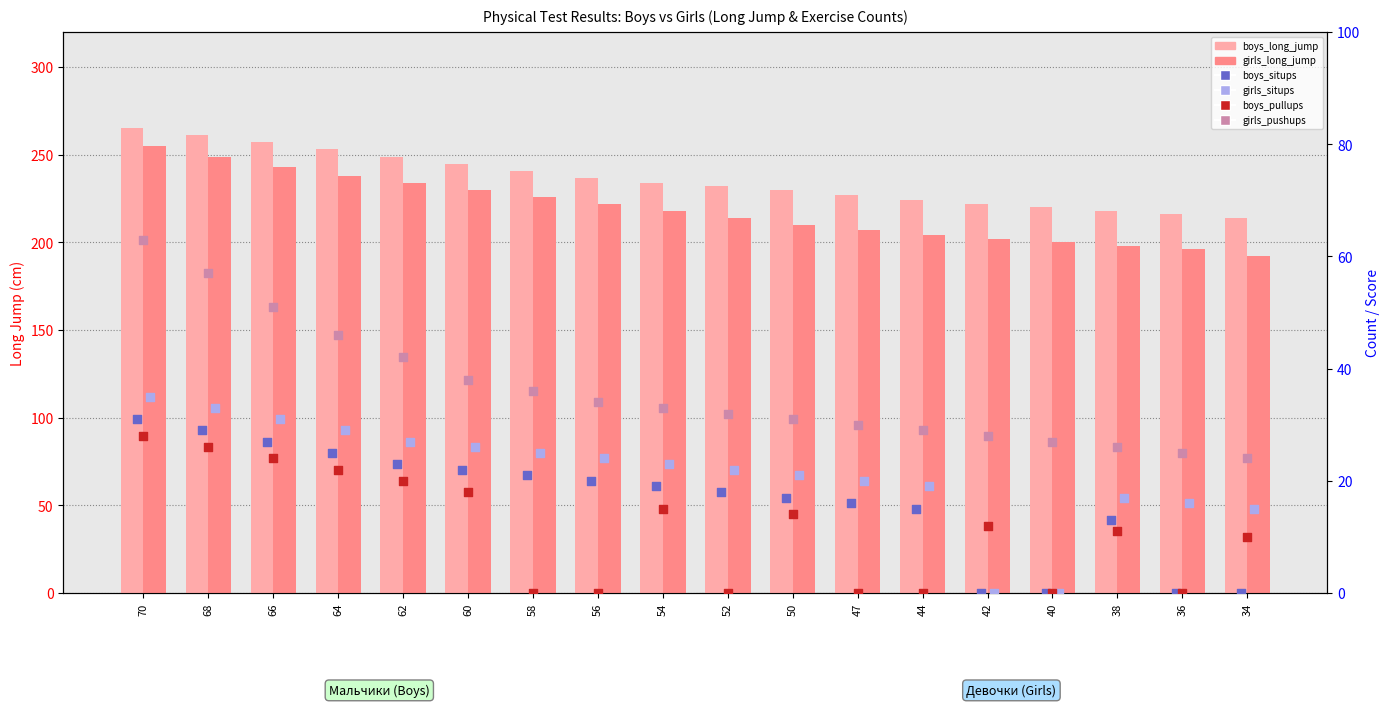

At which category is the sum across all series the highest?

70